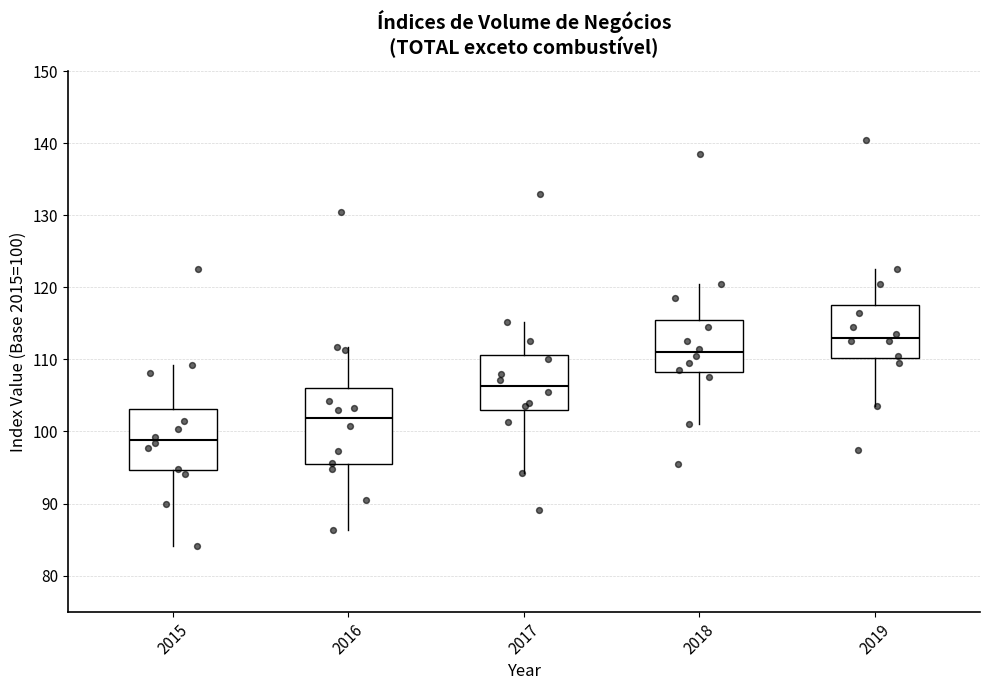

Which box is the tallest, from its lower edge to its upper edge?

2016